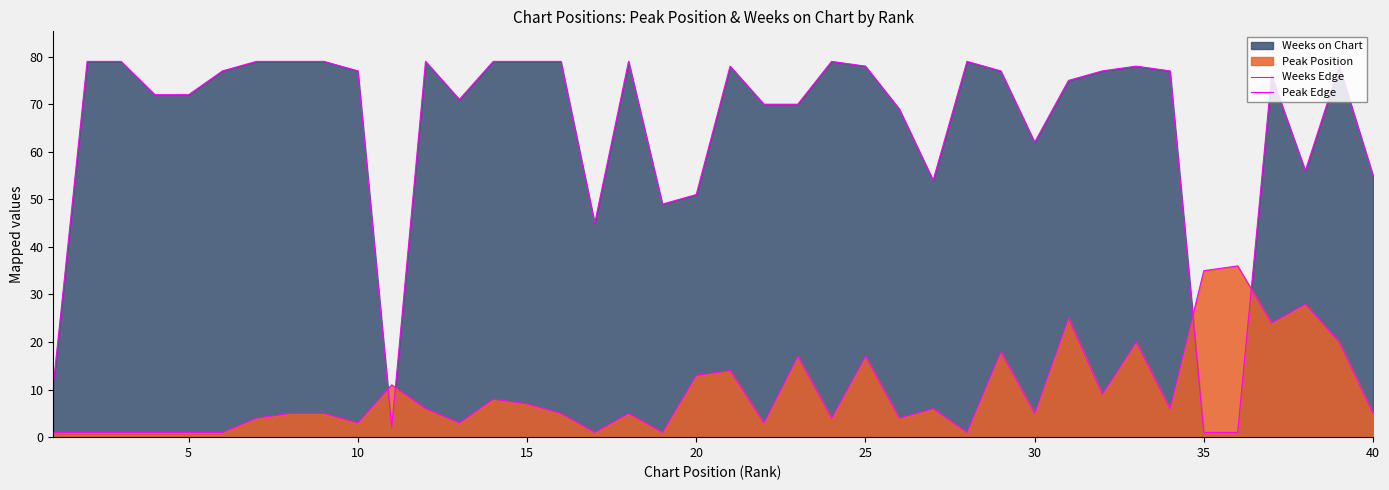

True or false: Peak Edge has a value of 4 at 10.

False